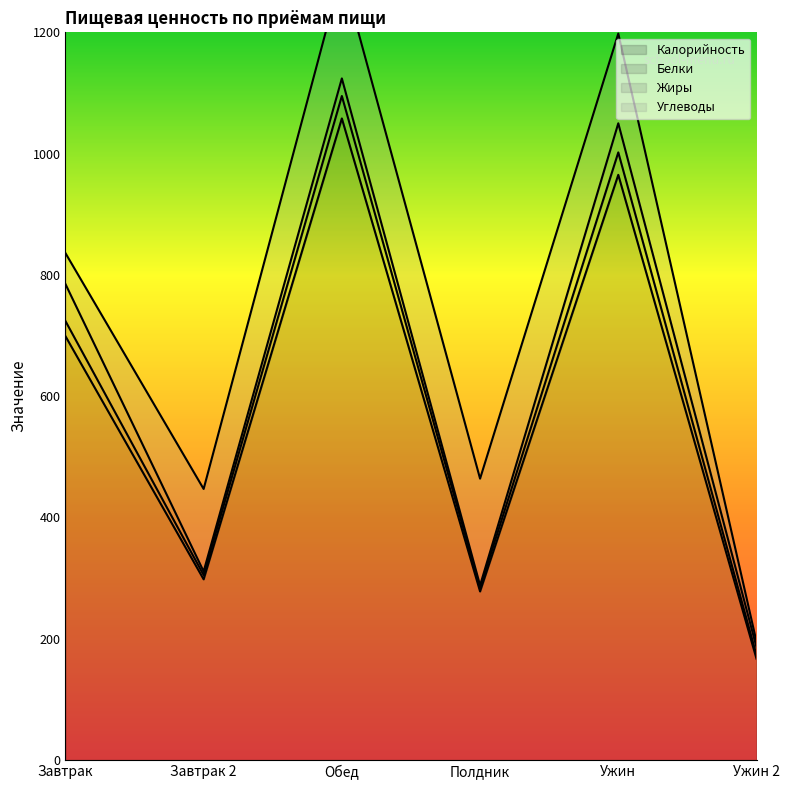

What value does the Калорийность series have at Обед?

1058